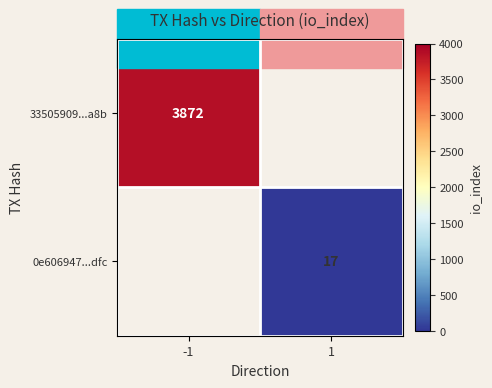

At which category does the chart reach its peak across all series?

-1